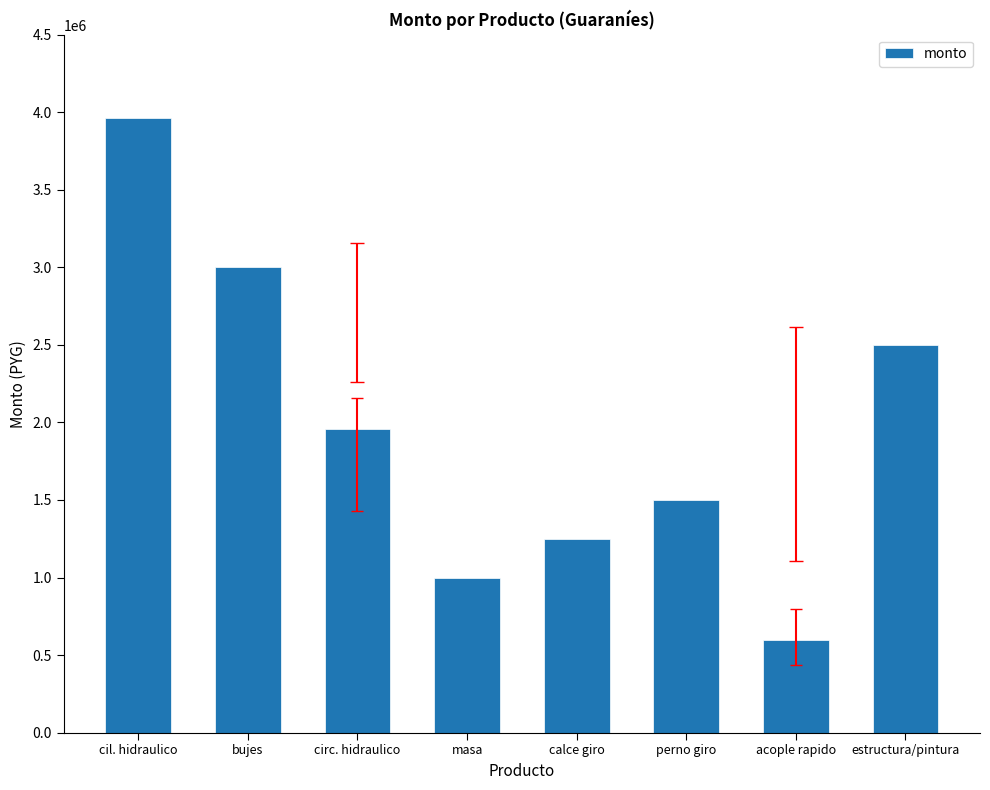

What is the change in value from calce giro to estructura/pintura?

+1250000